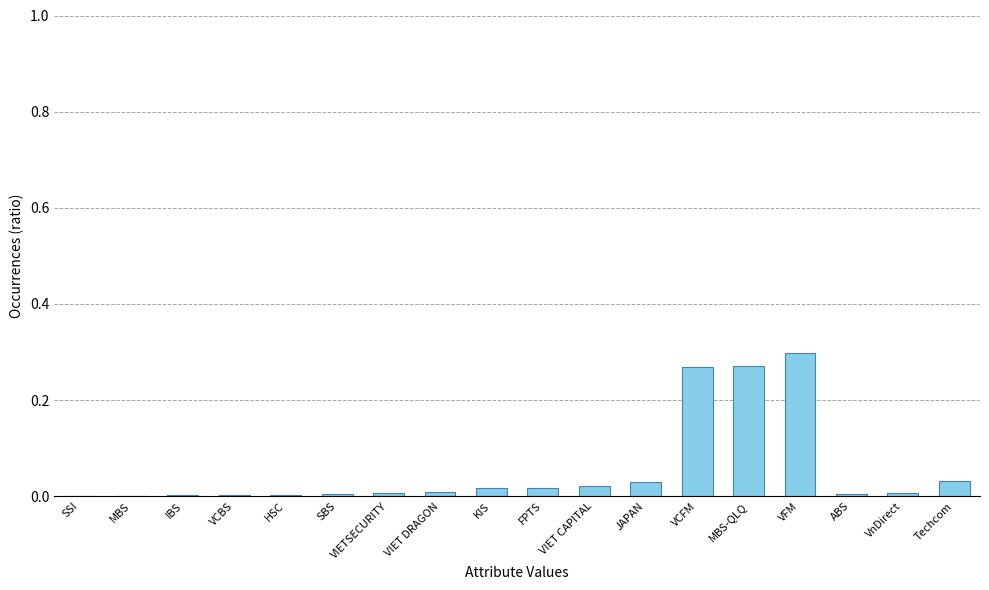

What is the sum of all values?

1.0